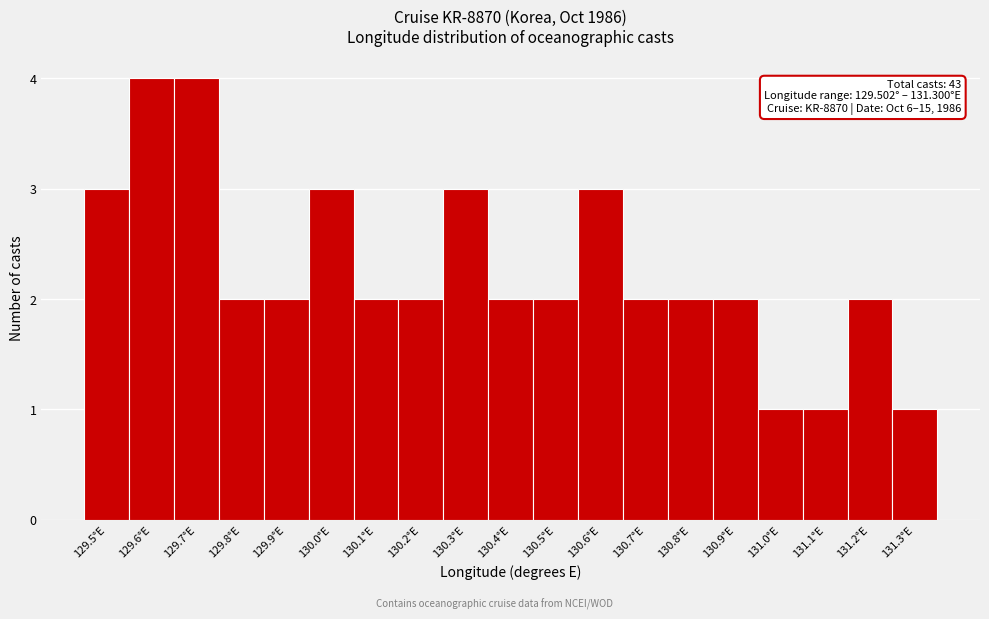

Reading left to right, extract all data points from this chart.

129.5°E=3	129.6°E=4	129.7°E=4	129.8°E=2	129.9°E=2	130.0°E=3	130.1°E=2	130.2°E=2	130.3°E=3	130.4°E=2	130.5°E=2	130.6°E=3	130.7°E=2	130.8°E=2	130.9°E=2	131.0°E=1	131.1°E=1	131.2°E=2	131.3°E=1